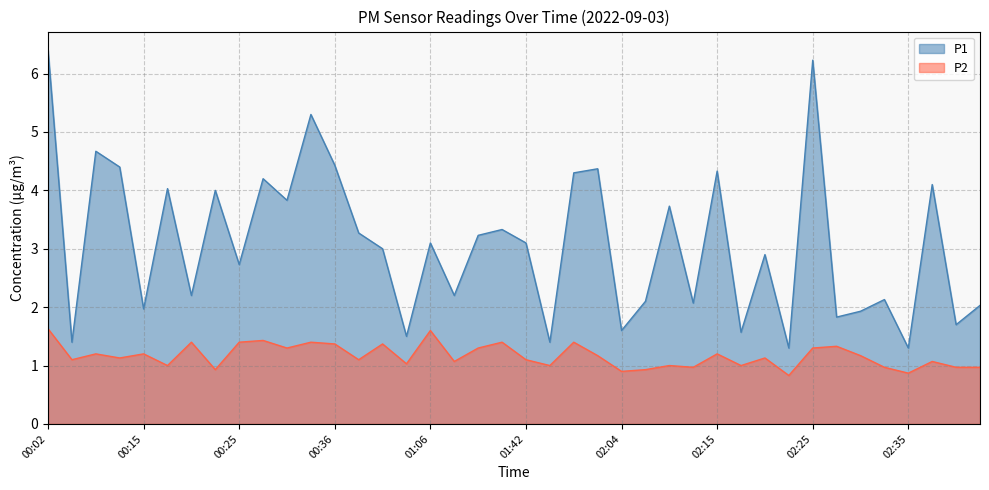

Count the number of data series in this chart.

2